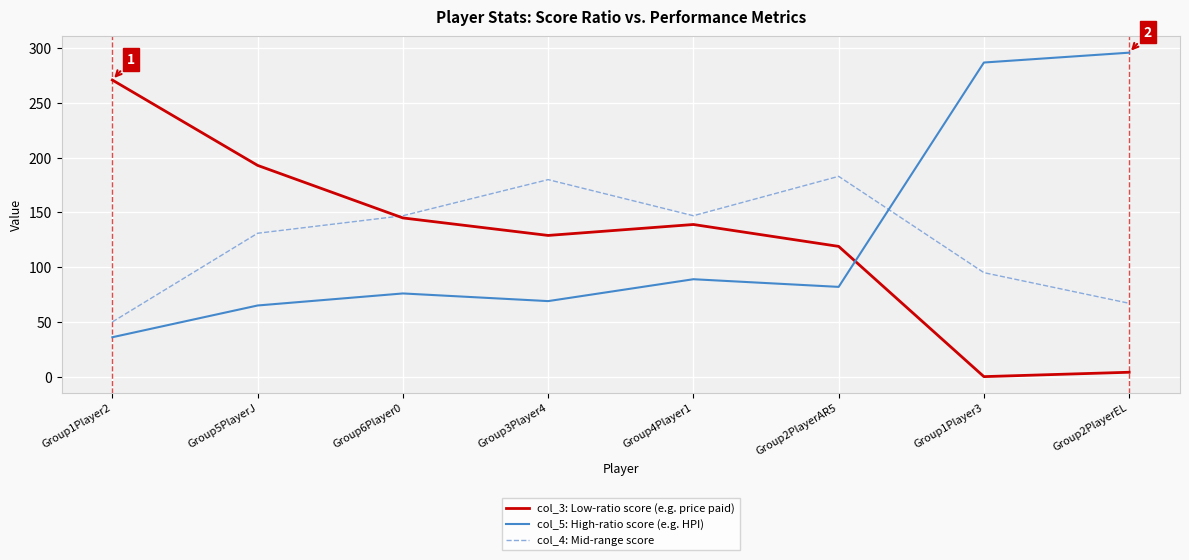

Which label corresponds to the largest value in the chart?

Group2PlayerEL